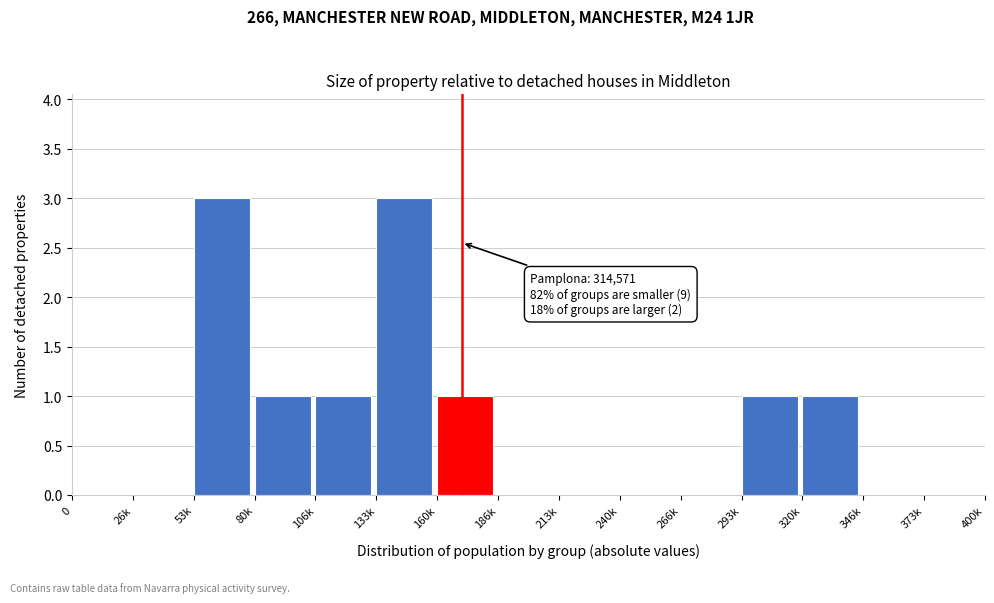

Reading left to right, extract all data points from this chart.

0=0	26k=0	53k=3	80k=1	106k=1	133k=3	160k=1	186k=0	213k=0	240k=0	266k=0	293k=1	320k=1	346k=0	373k=0